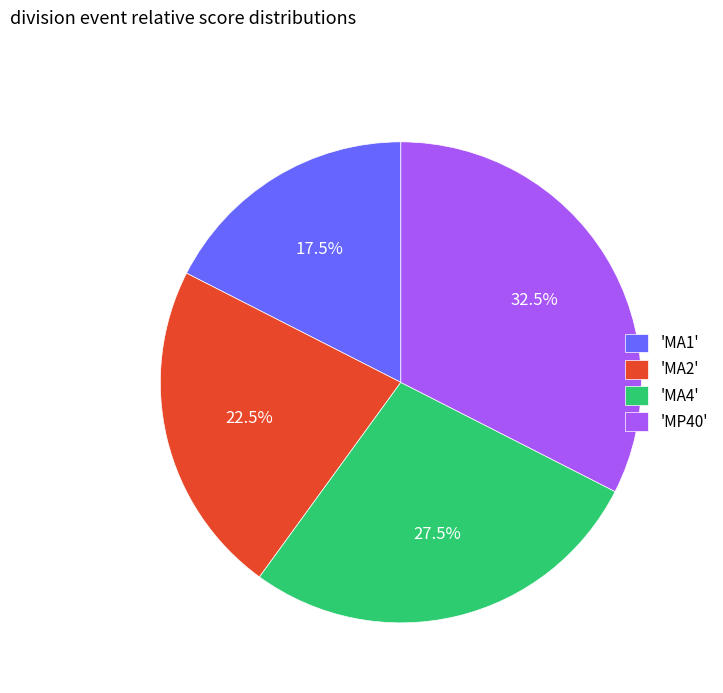

Between 'MA4' and 'MA2', which is larger?

'MA4'